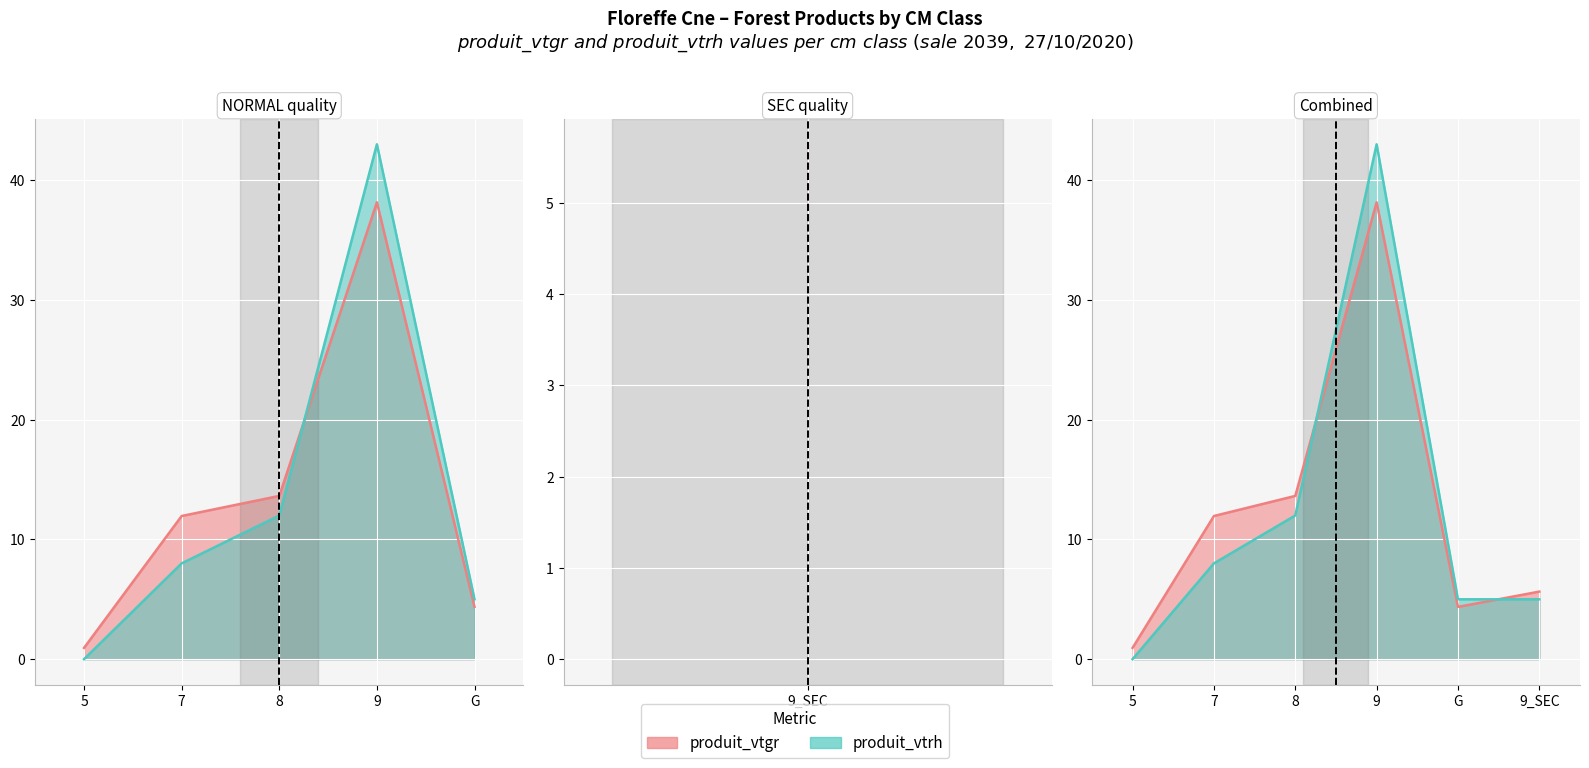

What is the sum of all produit_vtrh values?

73.0